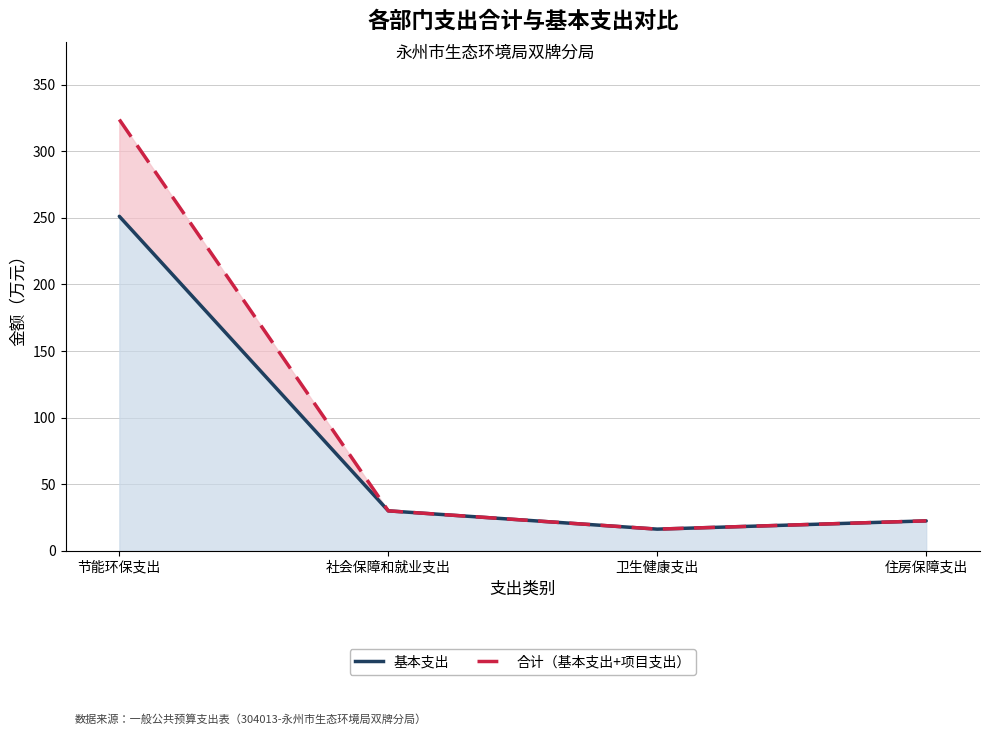

The 合计 series shows 562.0 at 节能环保支出. True or false?

False